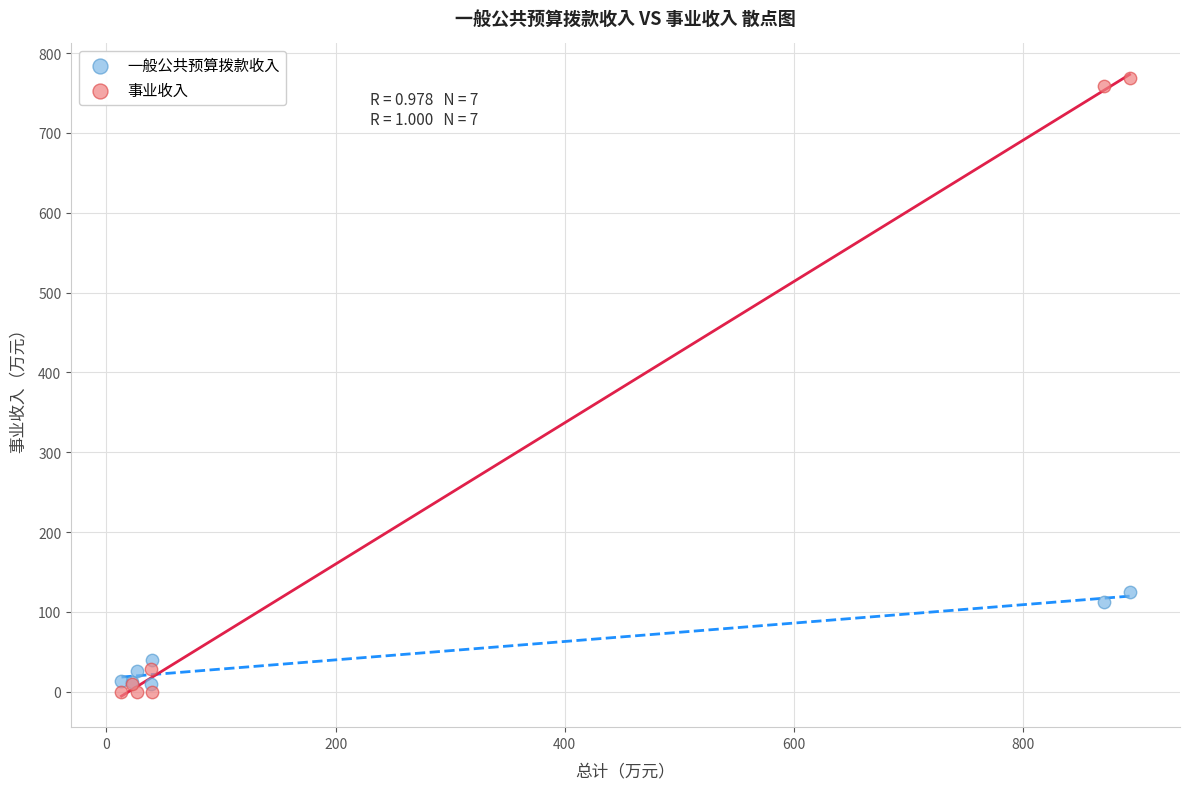

Which series has the largest Y range (max minus min)?

事业收入